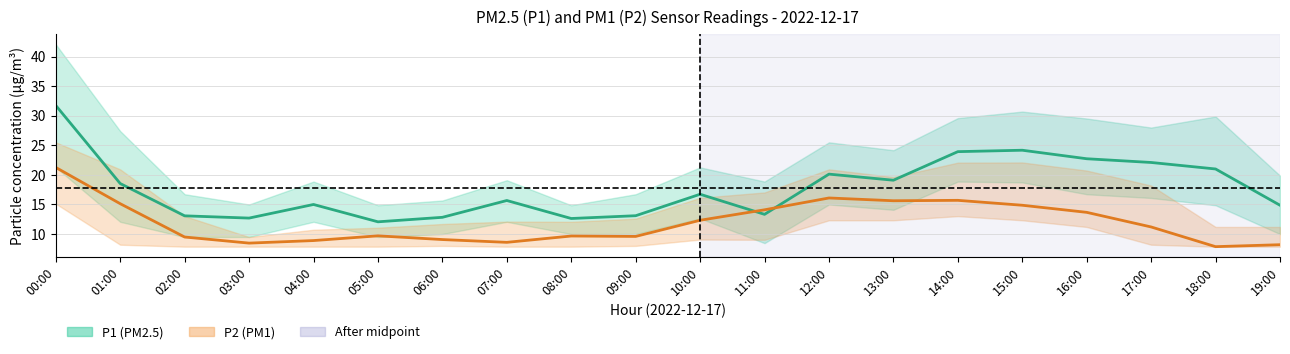

Reading left to right, what are all the values shown in this chart?

P1 (PM2.5): 00:00=31.7	01:00=18.5	02:00=13.1	03:00=12.7	04:00=15.0	05:00=12.1	06:00=12.8	07:00=15.7	08:00=12.6	09:00=13.1	10:00=16.7	11:00=13.3	12:00=20.1	13:00=19.1	14:00=23.9	15:00=24.2	16:00=22.7	17:00=22.1	18:00=21.0	19:00=14.9
P2 (PM1): 00:00=21.3	01:00=15.1	02:00=9.5	03:00=8.5	04:00=8.9	05:00=9.7	06:00=9.1	07:00=8.6	08:00=9.7	09:00=9.6	10:00=12.3	11:00=14.1	12:00=16.1	13:00=15.6	14:00=15.7	15:00=14.9	16:00=13.7	17:00=11.2	18:00=7.9	19:00=8.2